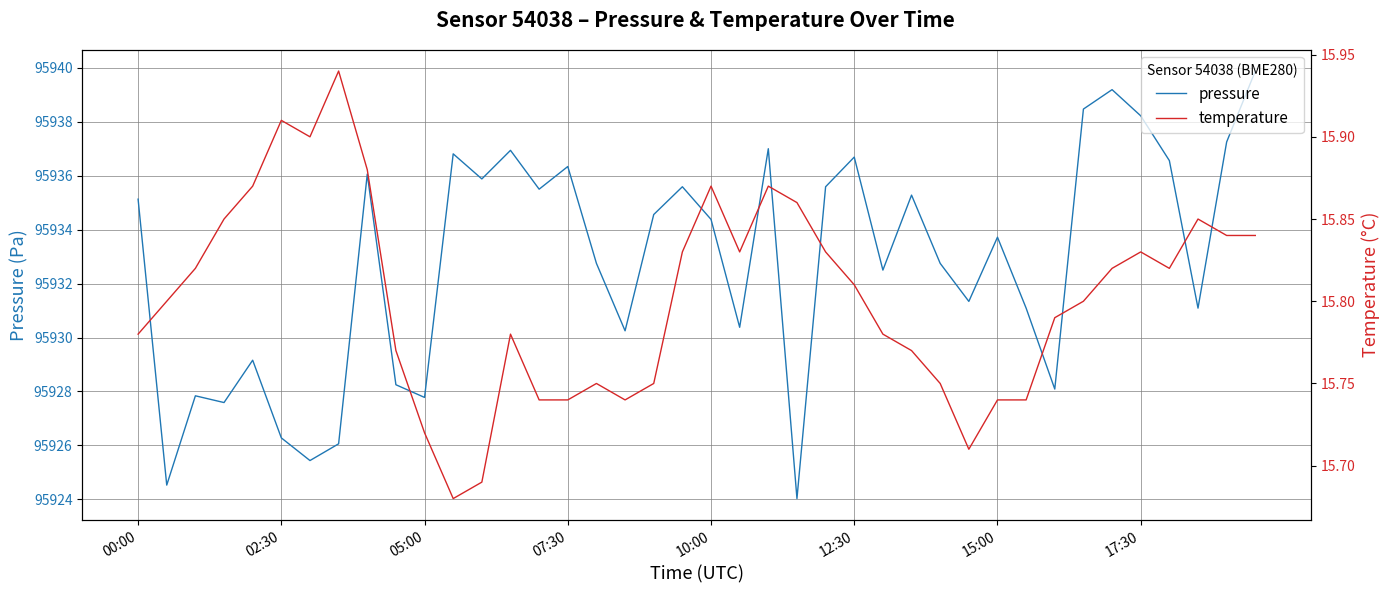

Reading left to right, transcribe all the data shown in this chart.

pressure: 95935.1	95924.5	95927.8	95927.6	95929.2	95926.3	95925.4	95926.1	95936.1	95928.2	95927.8	95936.8	95935.9	95936.9	95935.5	95936.3	95932.8	95930.2	95934.6	95935.6	95934.4	95930.4	95937.0	95924.0	95935.6	95936.7	95932.5	95935.3	95932.8	95931.3	95933.7	95931.1	95928.1	95938.5	95939.2	95938.2	95936.6	95931.1	95937.2	95939.9
temperature: 15.8	15.8	15.8	15.8	15.9	15.9	15.9	15.9	15.9	15.8	15.7	15.7	15.7	15.8	15.7	15.7	15.8	15.7	15.8	15.8	15.9	15.8	15.9	15.9	15.8	15.8	15.8	15.8	15.8	15.7	15.7	15.7	15.8	15.8	15.8	15.8	15.8	15.8	15.8	15.8